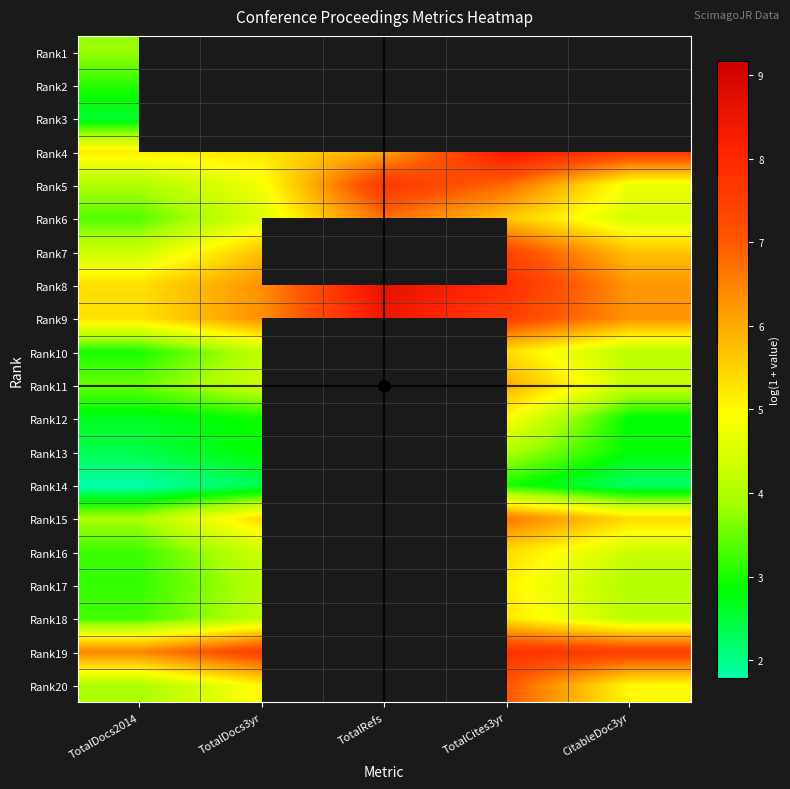

What is the sum of all Rank6 values?

24.7